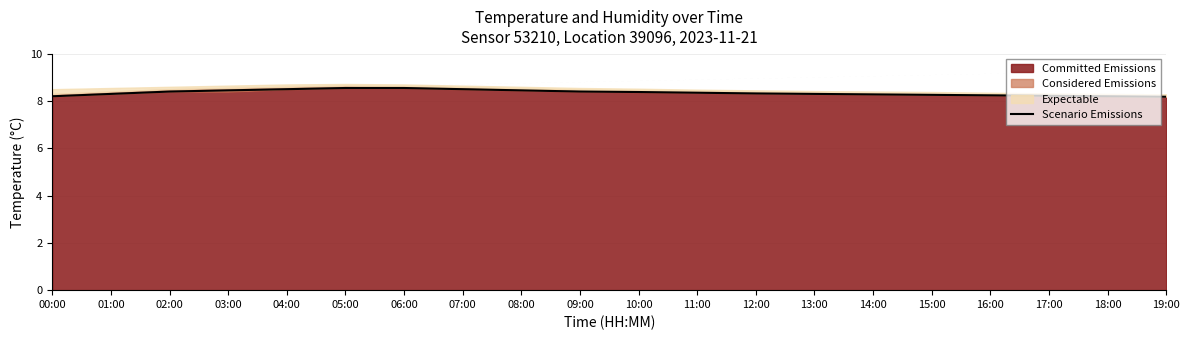

Reading left to right, transcribe all the data shown in this chart.

00:00=8.2	01:00=8.3	02:00=8.4	03:00=8.4	04:00=8.5	05:00=8.6	06:00=8.6	07:00=8.5	08:00=8.4	09:00=8.4	10:00=8.4	11:00=8.3	12:00=8.3	13:00=8.3	14:00=8.3	15:00=8.3	16:00=8.2	17:00=8.2	18:00=8.2	19:00=8.2